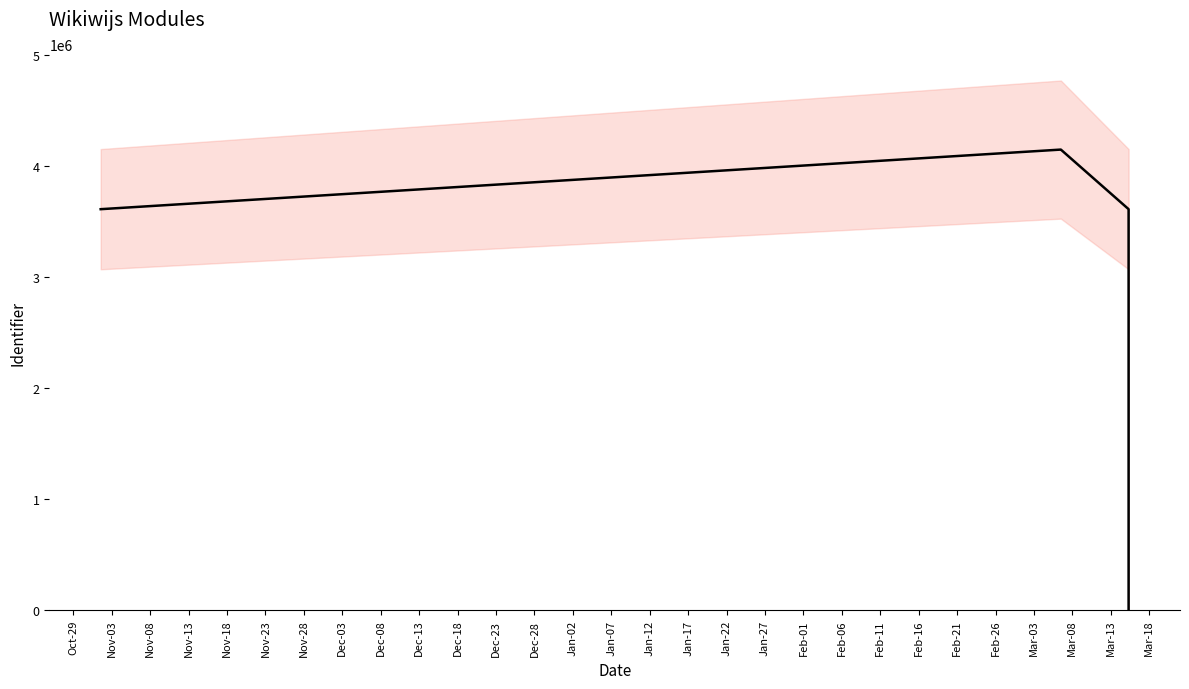

Reading left to right, extract all data points from this chart.

3609854	4146602	4146604	3609852	0